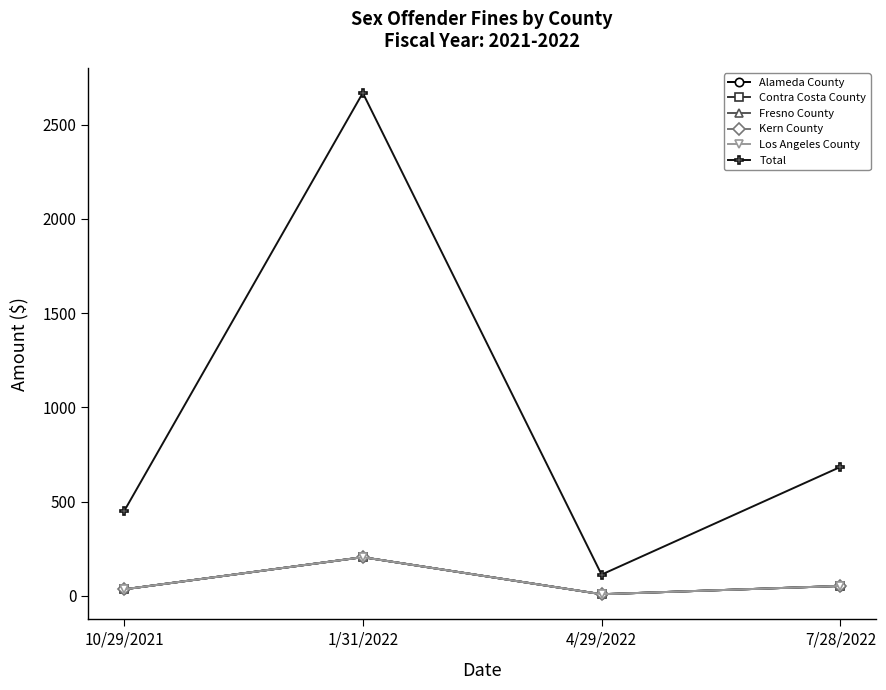

Is the value of Alameda County at 7/28/2022 greater than the value of Contra Costa County at 10/29/2021?

Yes